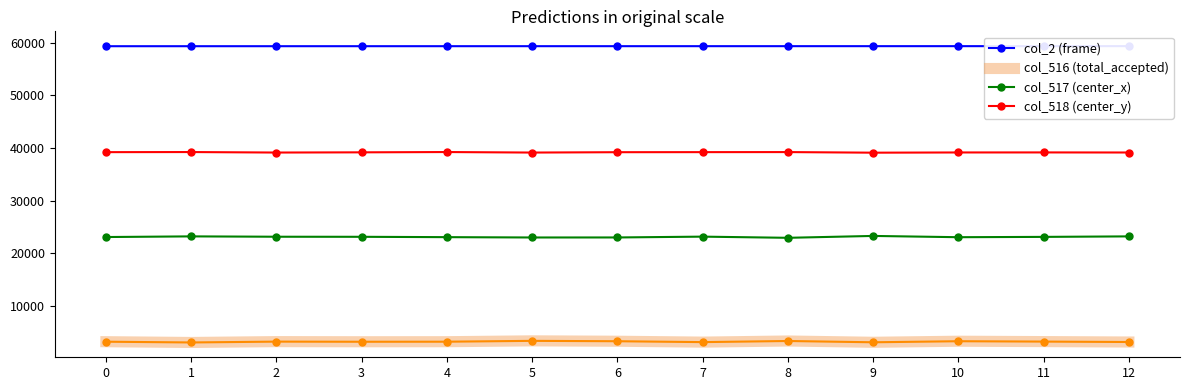

At which category is the sum across all series the highest?

12